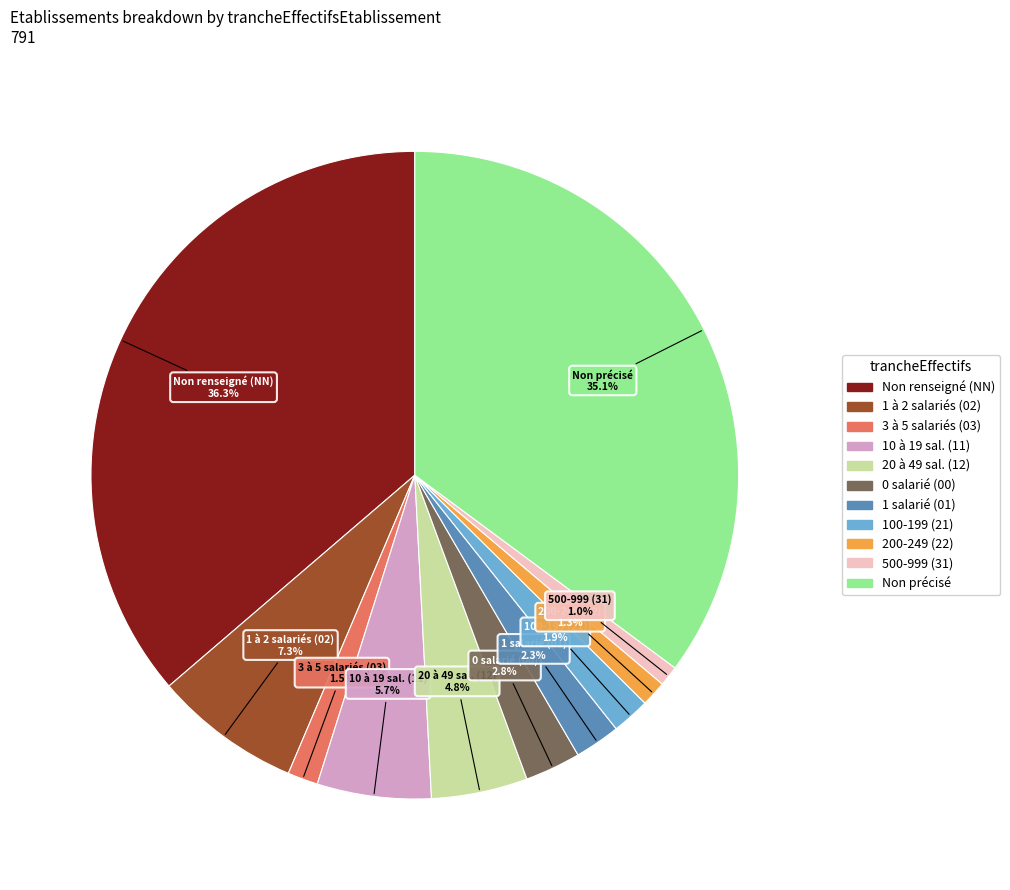

Does any single category account for the majority?

No